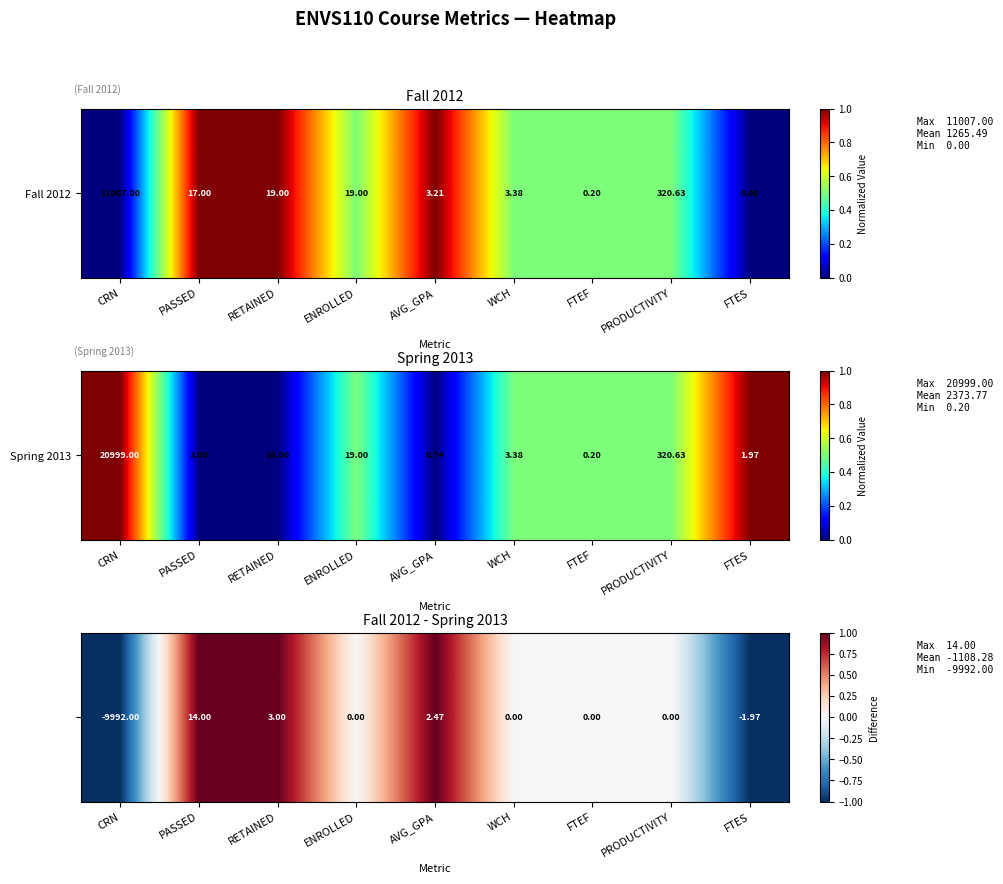

Which label corresponds to the smallest value in the chart?

CRN